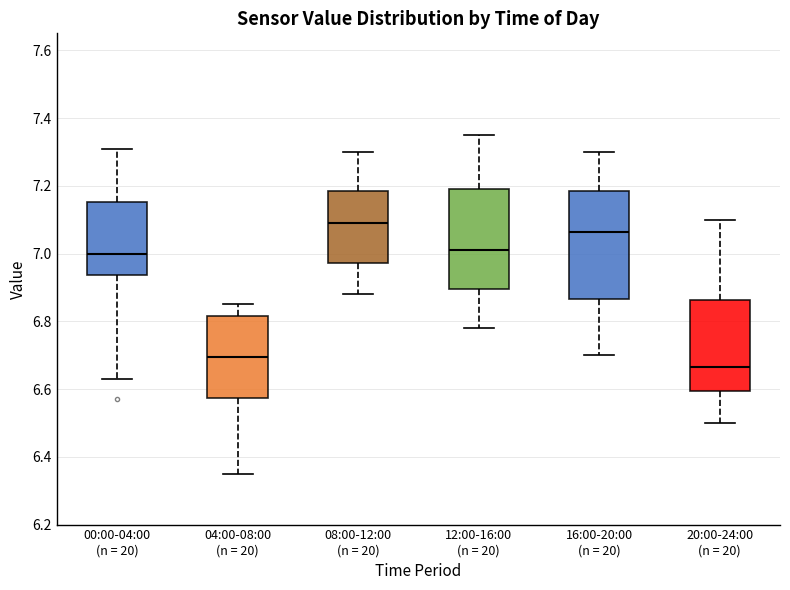

Reading left to right, read every box against the y-axis: the position of its median line, the range the box covers, and the ends of its whiskers. The values are not printed on the chart, so give them approximately, as read against the axis.

00:00-04:00 (n = 20): median 7.00, box 6.94 to 7.16, whiskers 6.64 to 7.32
04:00-08:00 (n = 20): median 6.70, box 6.58 to 6.82, whiskers 6.36 to 6.86
08:00-12:00 (n = 20): median 7.10, box 6.98 to 7.18, whiskers 6.88 to 7.30
12:00-16:00 (n = 20): median 7.02, box 6.90 to 7.20, whiskers 6.78 to 7.36
16:00-20:00 (n = 20): median 7.06, box 6.86 to 7.18, whiskers 6.70 to 7.30
20:00-24:00 (n = 20): median 6.66, box 6.60 to 6.86, whiskers 6.50 to 7.10